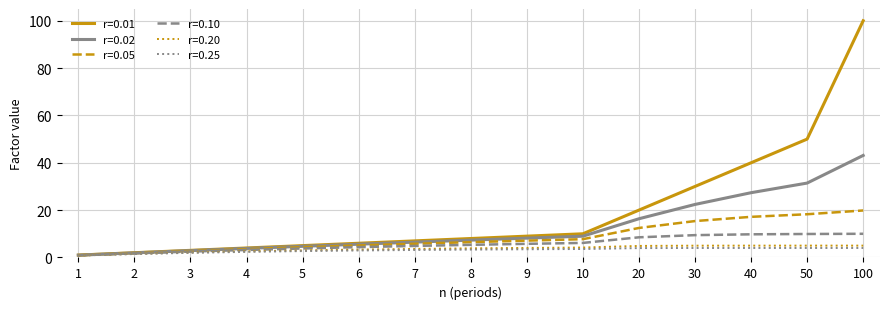

Is the value of r=0.02 at 7 greater than the value of r=0.25 at 8?

Yes